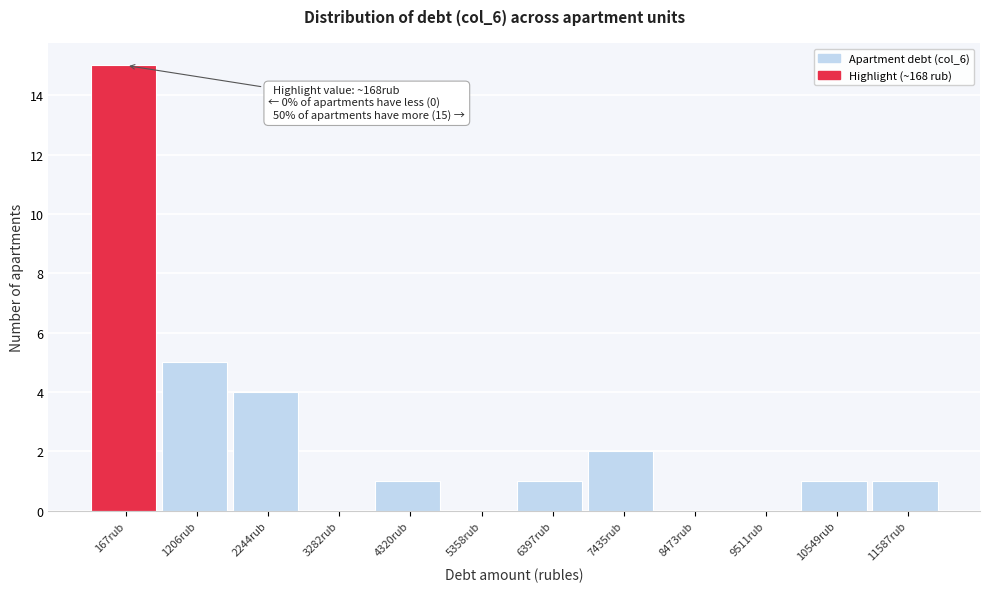

Reading left to right, what are all the values shown in this chart?

167rub=15	1206rub=5	2244rub=4	3282rub=0	4320rub=1	5358rub=0	6397rub=1	7435rub=2	8473rub=0	9511rub=0	10549rub=1	11587rub=1